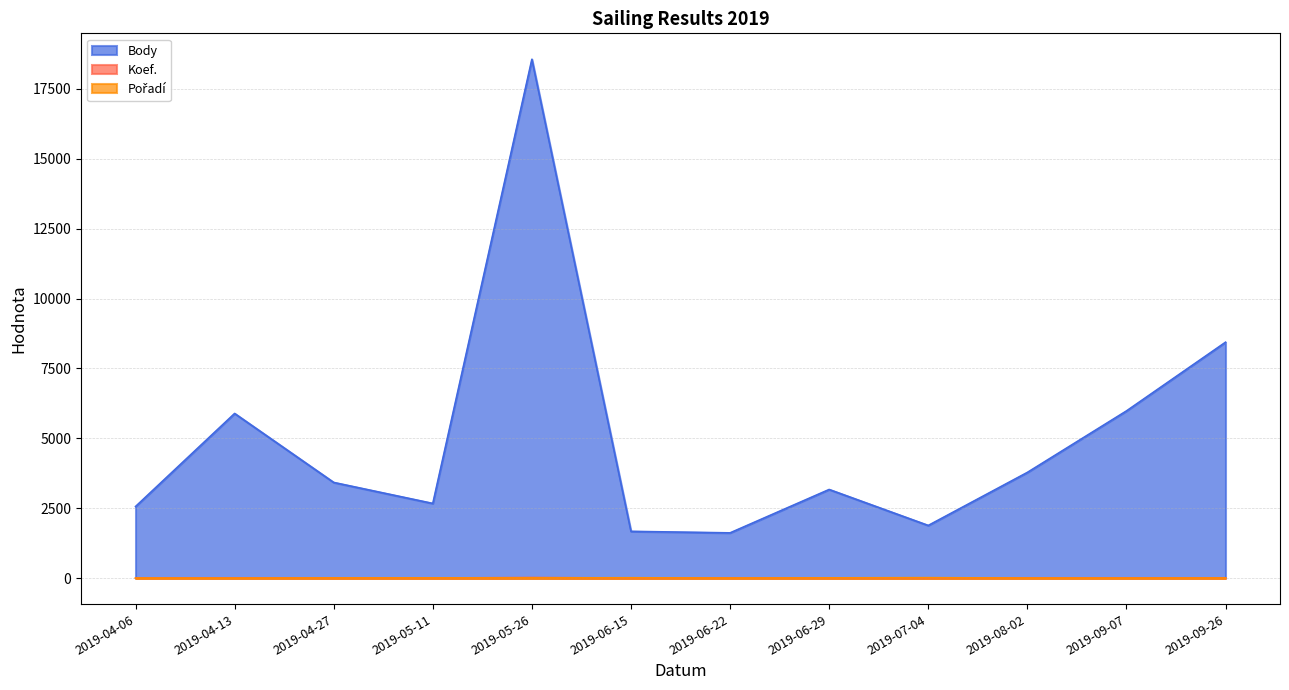

What is the lowest value of the Koef. series?

3